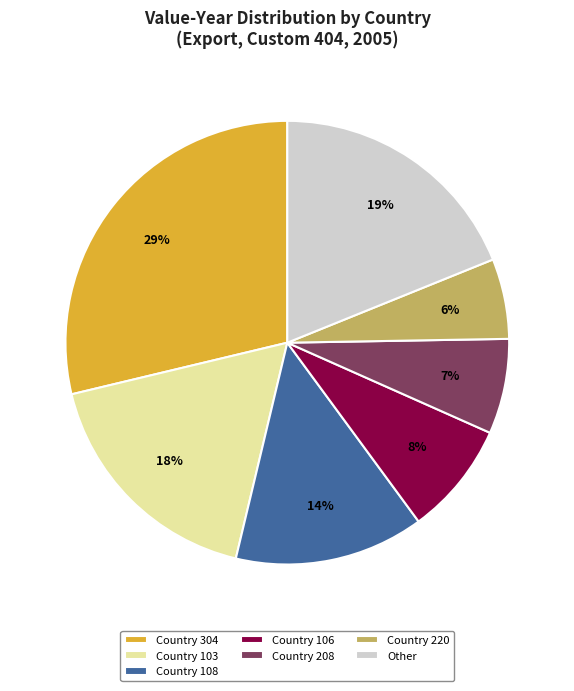

Does any single category account for the majority?

No